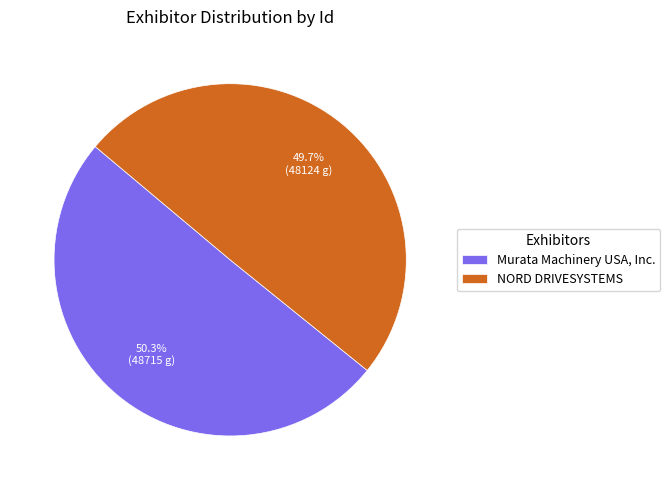

Do NORD DRIVESYSTEMS and Murata Machinery USA, Inc. together represent more than half of the pie?

Yes